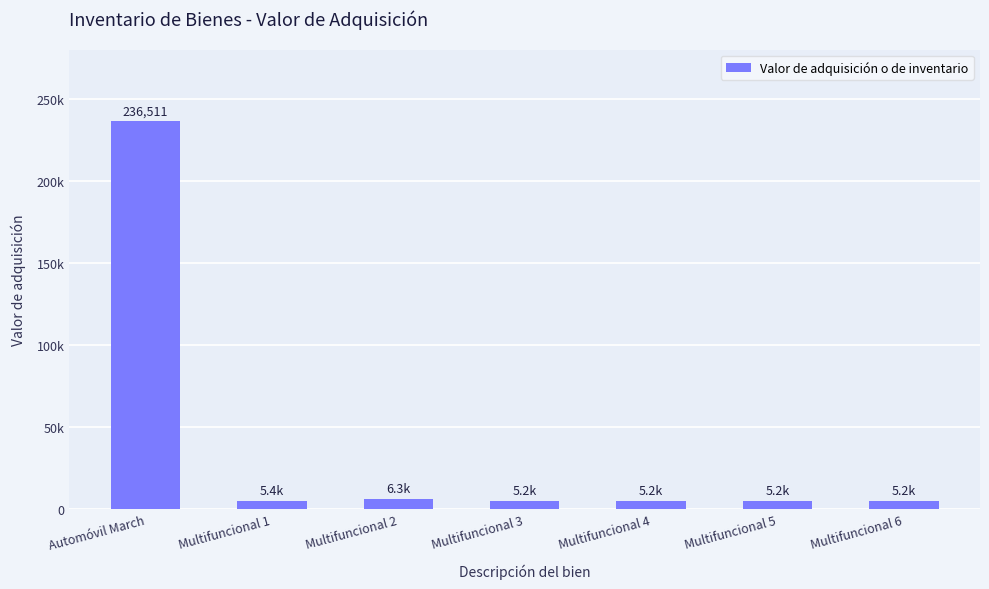

List the labels in order of value, largest first.

Automóvil March, Multifuncional 2, Multifuncional 1, Multifuncional 3, Multifuncional 4, Multifuncional 5, Multifuncional 6